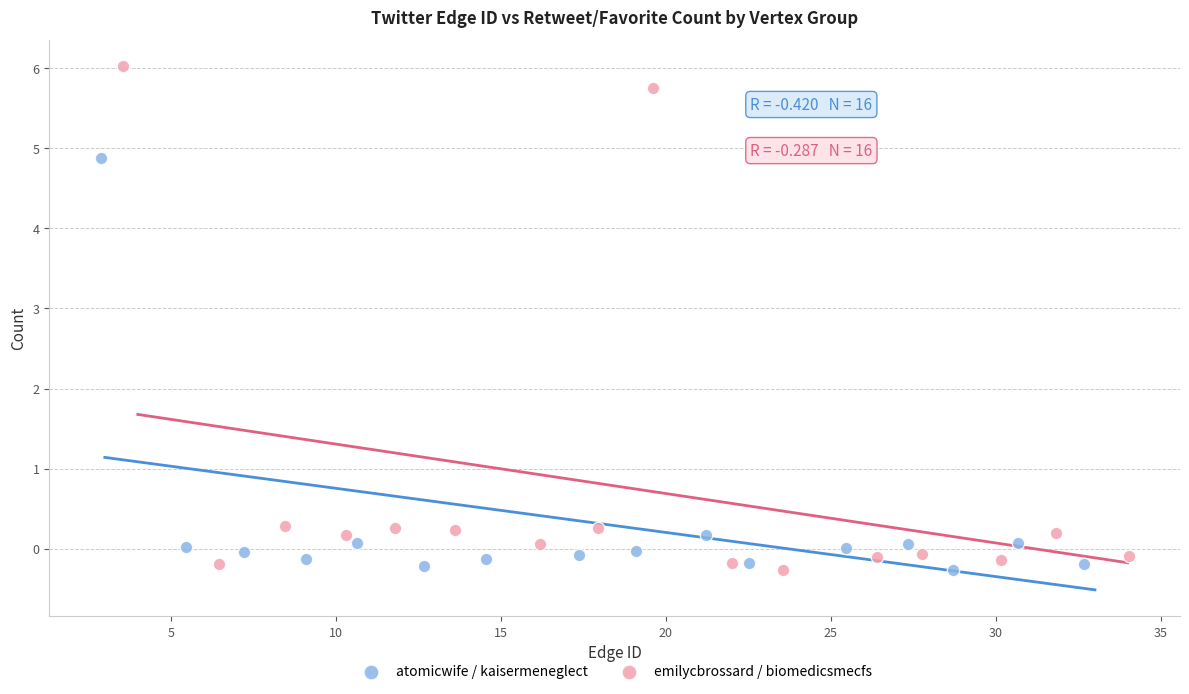

Which series reaches the maximum Y coordinate?

emilycbrossard / biomedicsmecfs